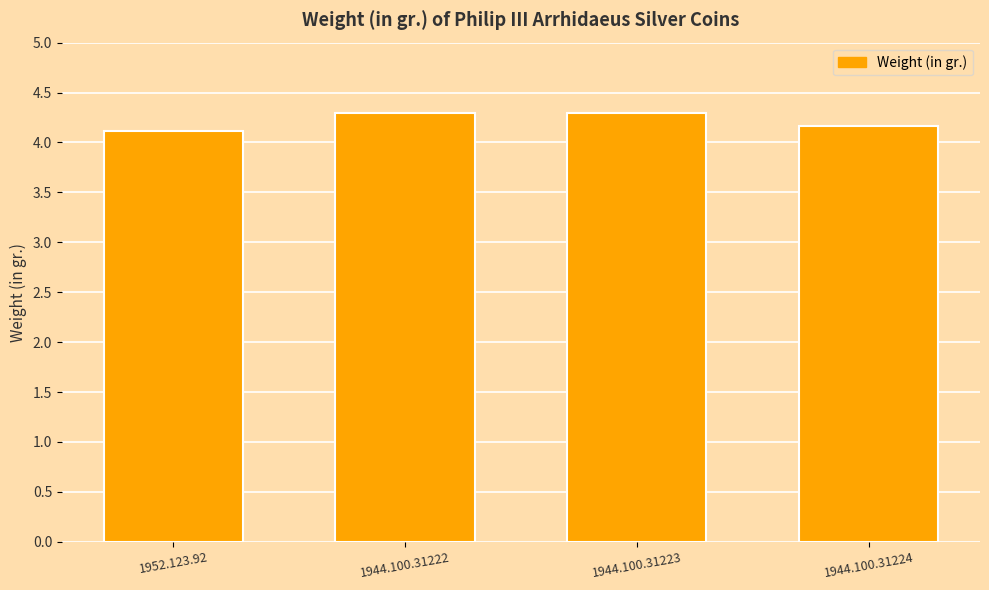

What is the ratio of the value at 1952.123.92 to the value at 1944.100.31222?

1.0